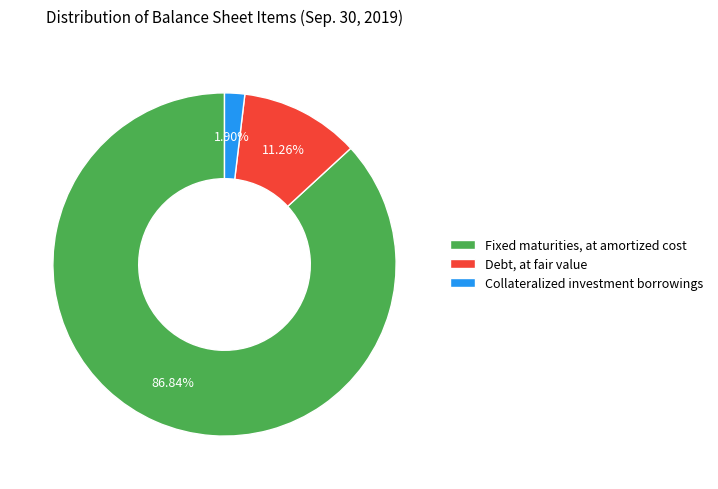

To the nearest percent, what is the combined percentage of Debt, at fair value and Collateralized investment borrowings?

13%